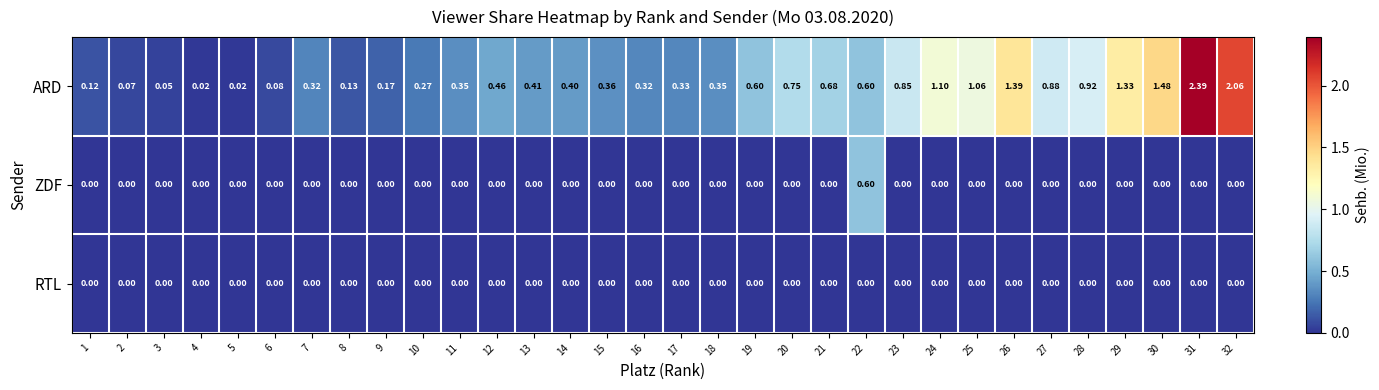

Which series has the largest range (max minus min)?

ARD